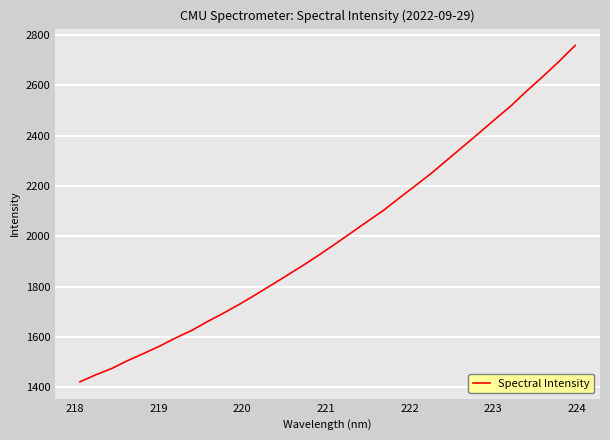

What is the maximum value shown in the chart?

2758.1